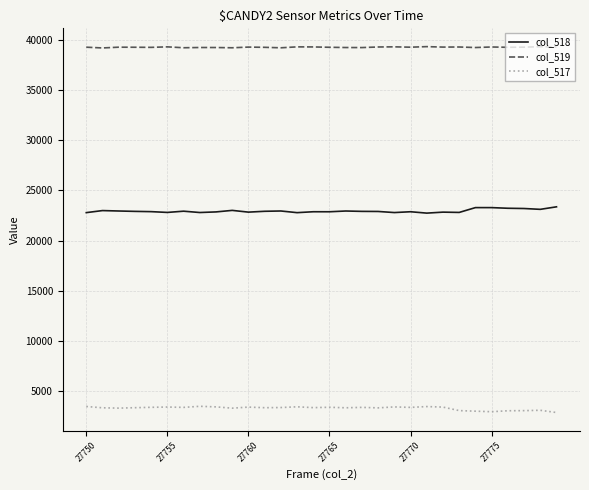

List the series in order of their overall mean, lowest first.

col_517, col_518, col_519